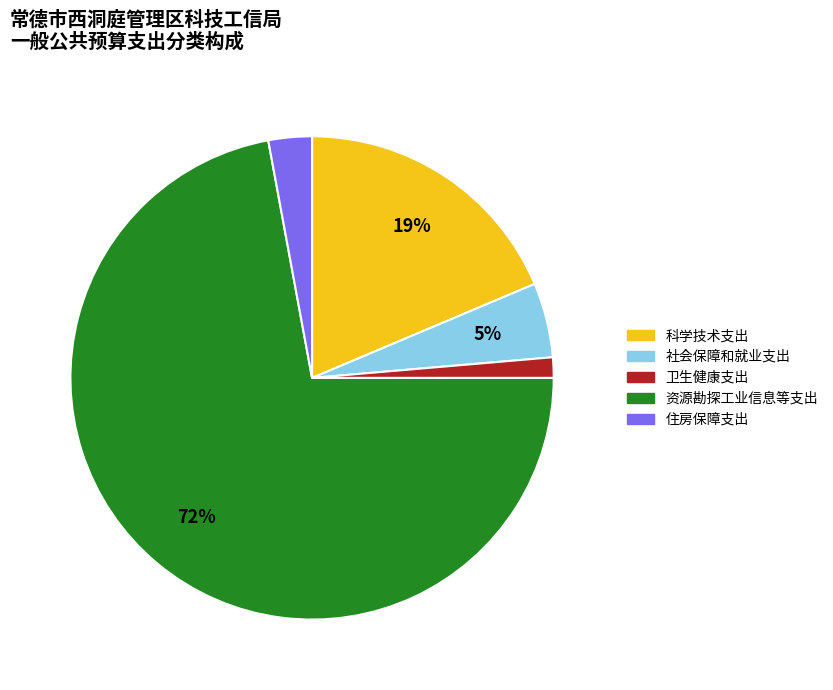

Rank the categories by value from highest to lowest.

资源勘探工业信息等支出, 科学技术支出, 社会保障和就业支出, 住房保障支出, 卫生健康支出